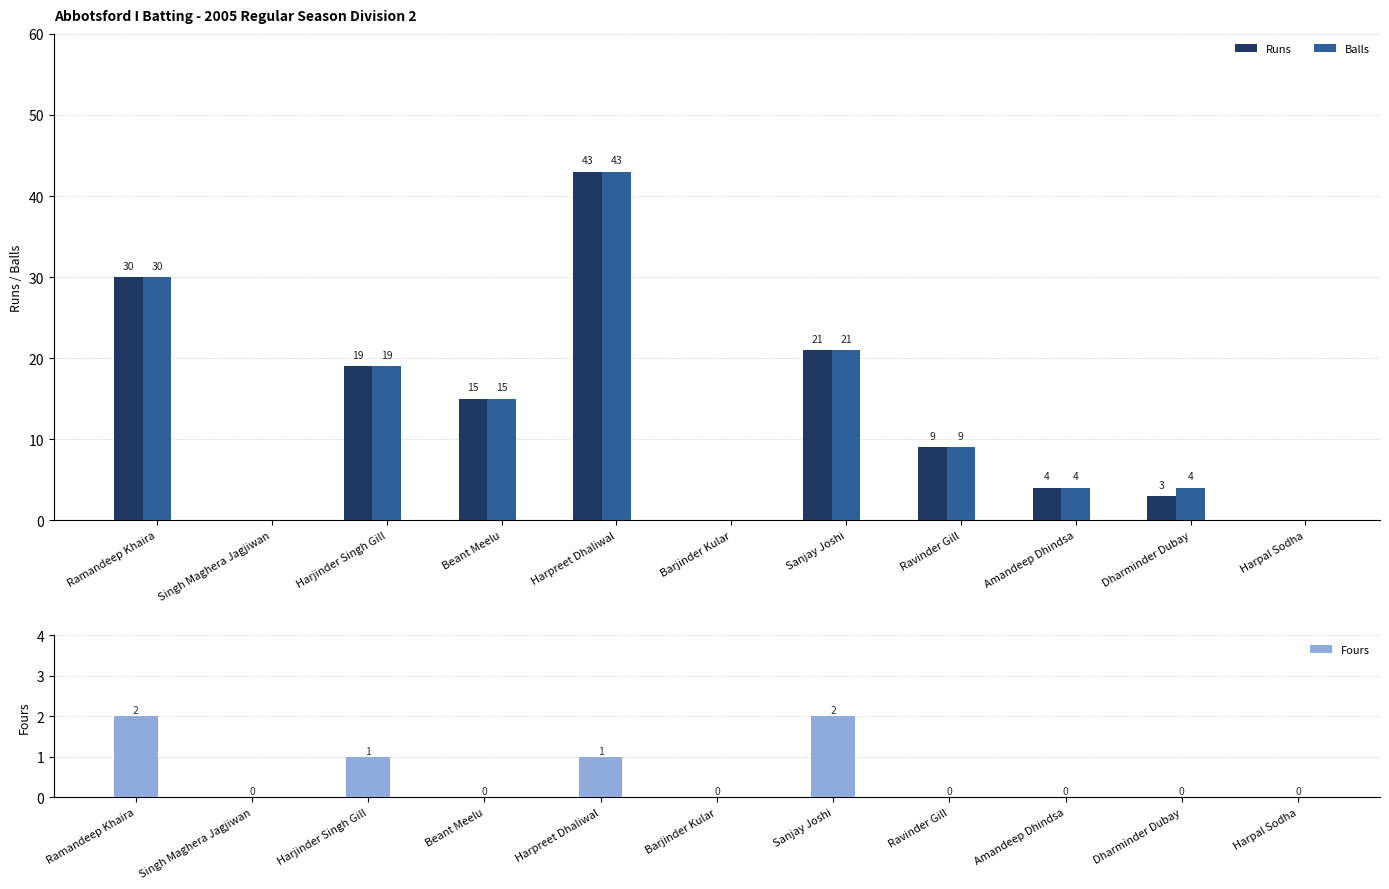

At which label is Balls closest to 21?

Sanjay Joshi